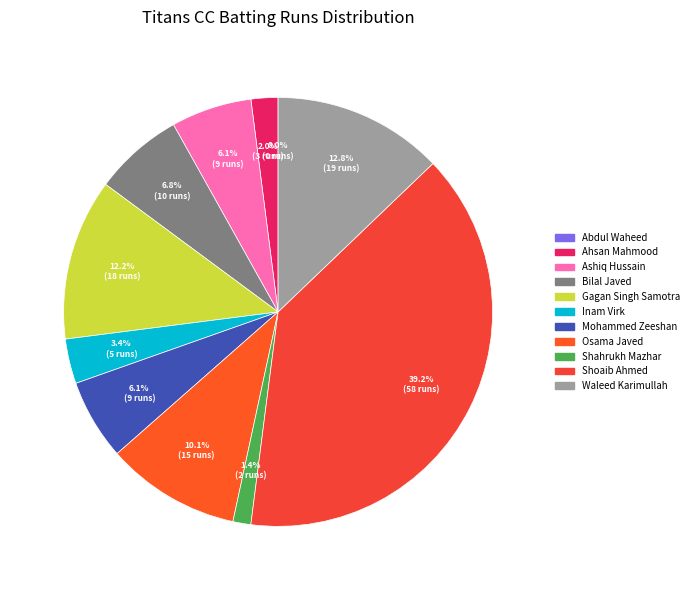

To the nearest percent, what is the combined percentage of Shoaib Ahmed and Bilal Javed?

46%